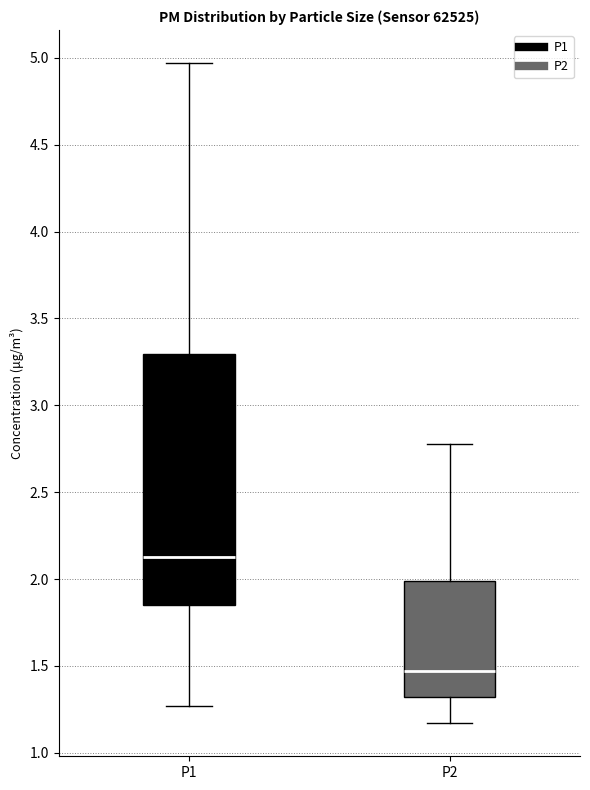

Reading left to right, read every box against the y-axis: the position of its median line, the range the box covers, and the ends of its whiskers. The values are not printed on the chart, so give them approximately, as read against the axis.

P1: median 2.15, box 1.85 to 3.30, whiskers 1.25 to 4.95
P2: median 1.45, box 1.30 to 2.00, whiskers 1.15 to 2.80